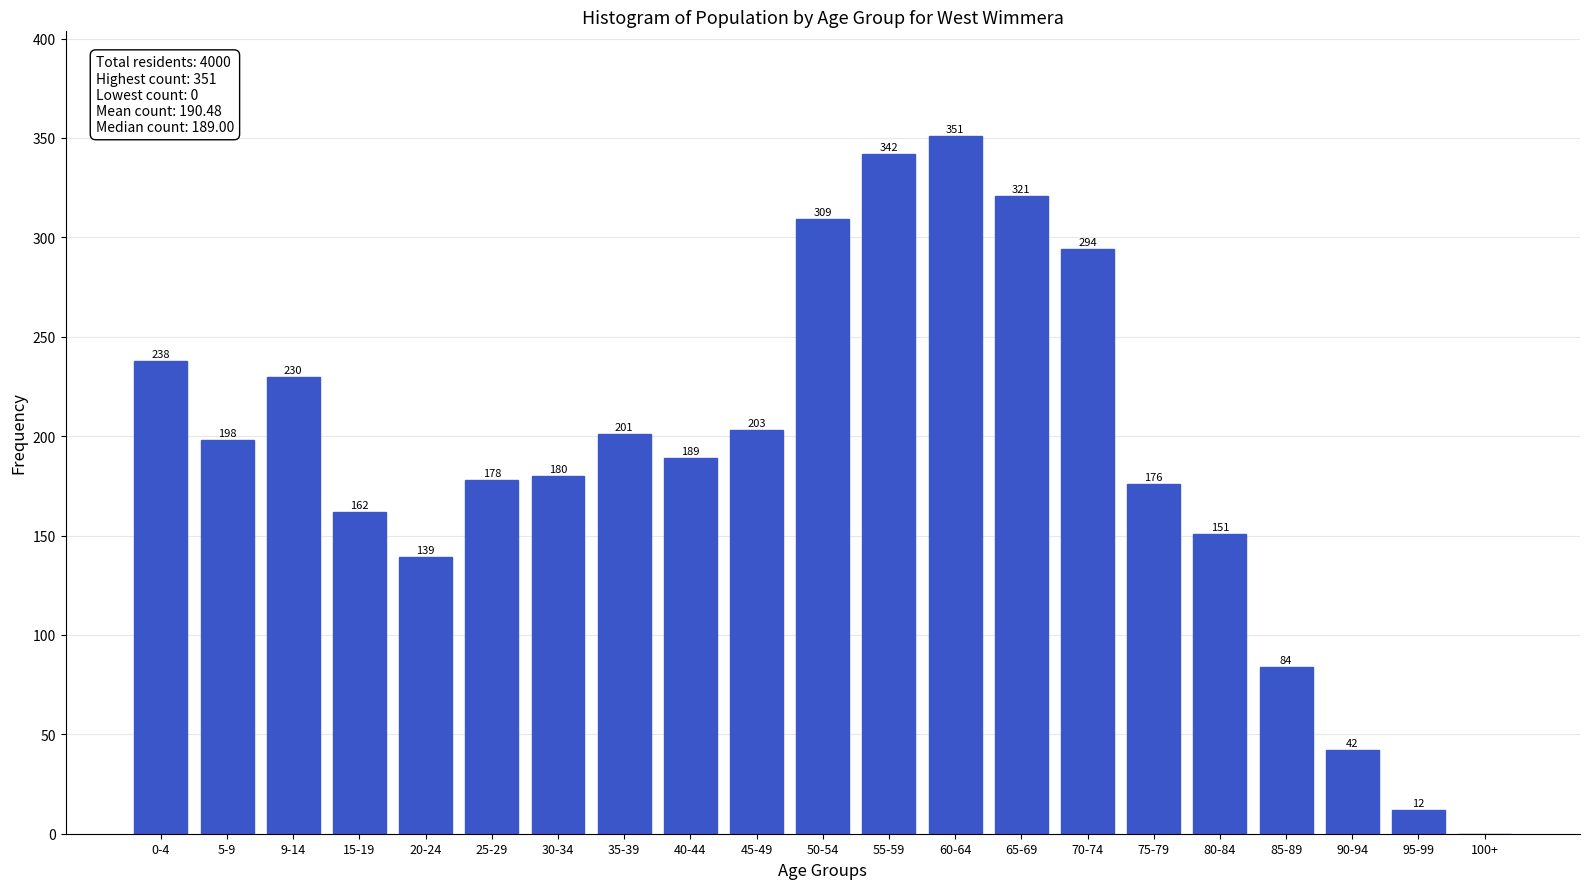

Reading right to left, what are all the values shown in this chart?

100+=0	95-99=12	90-94=42	85-89=84	80-84=151	75-79=176	70-74=294	65-69=321	60-64=351	55-59=342	50-54=309	45-49=203	40-44=189	35-39=201	30-34=180	25-29=178	20-24=139	15-19=162	9-14=230	5-9=198	0-4=238